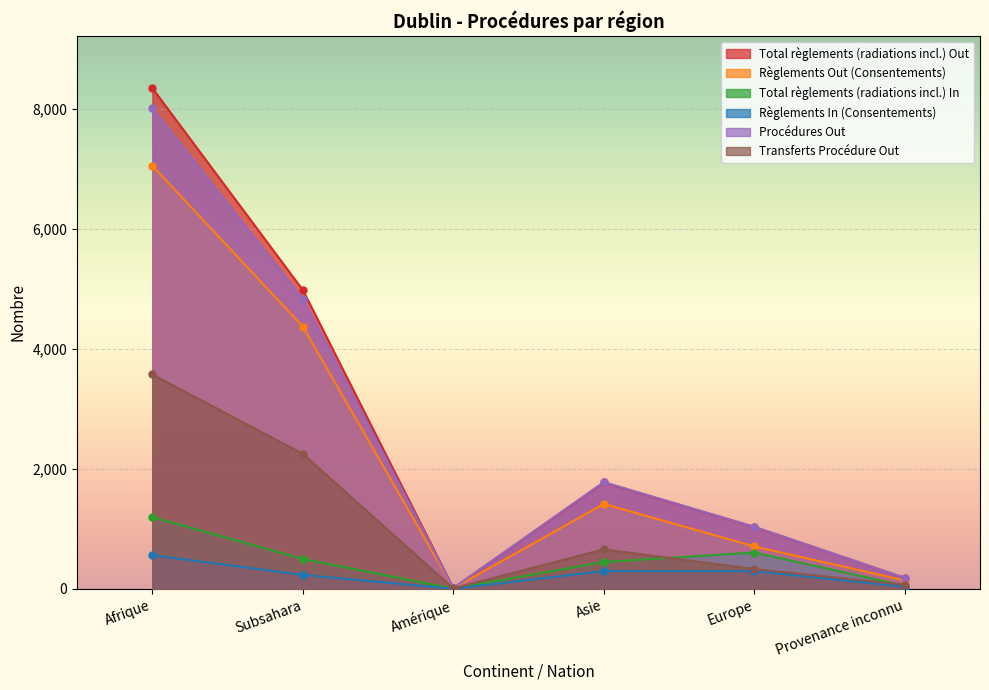

Where is the first local minimum for Total règlements (radiations incl.) In?

Amérique